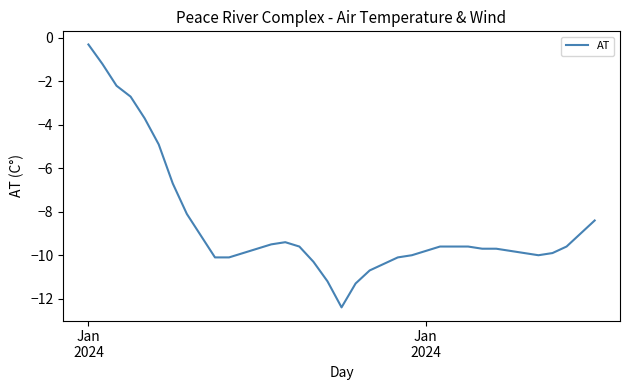

What is the minimum value shown in the chart?

-12.4